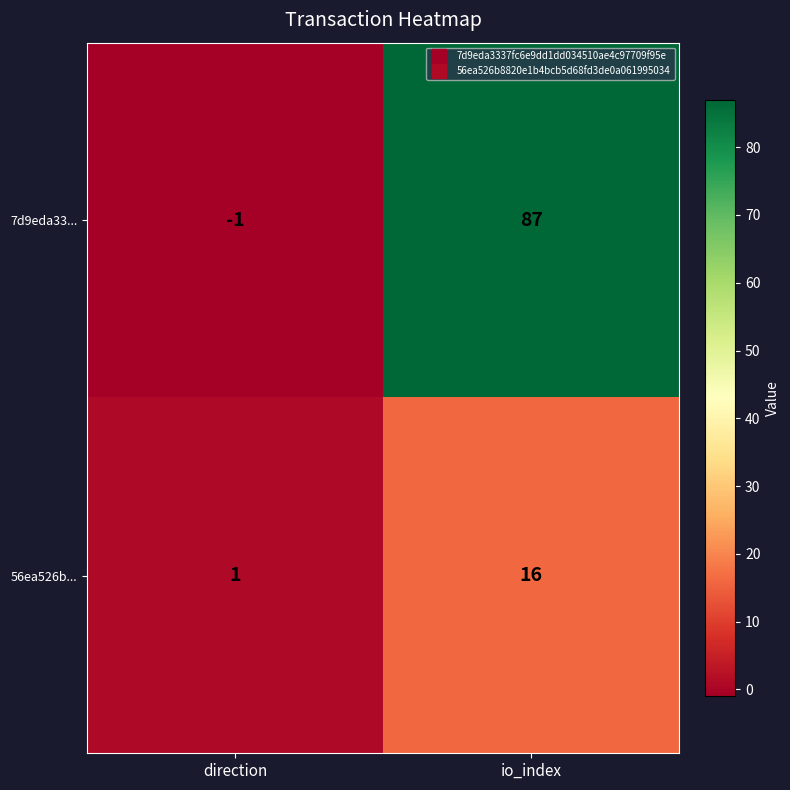

Which series has the widest spread of values?

7d9eda33...